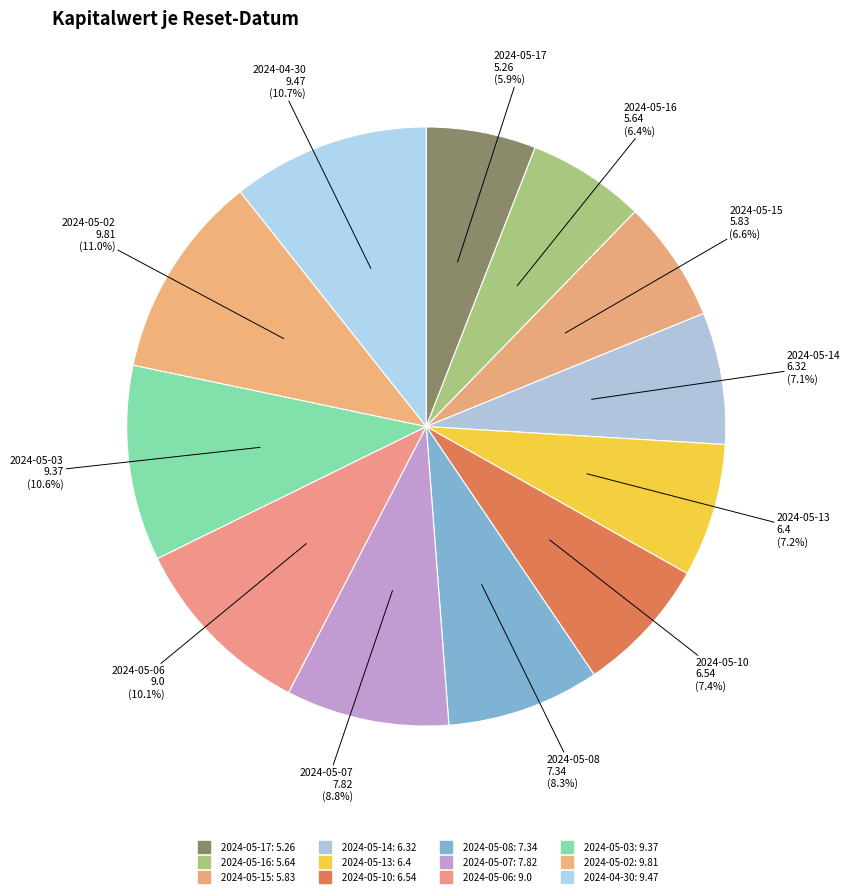

How many slices are in this pie chart?

12